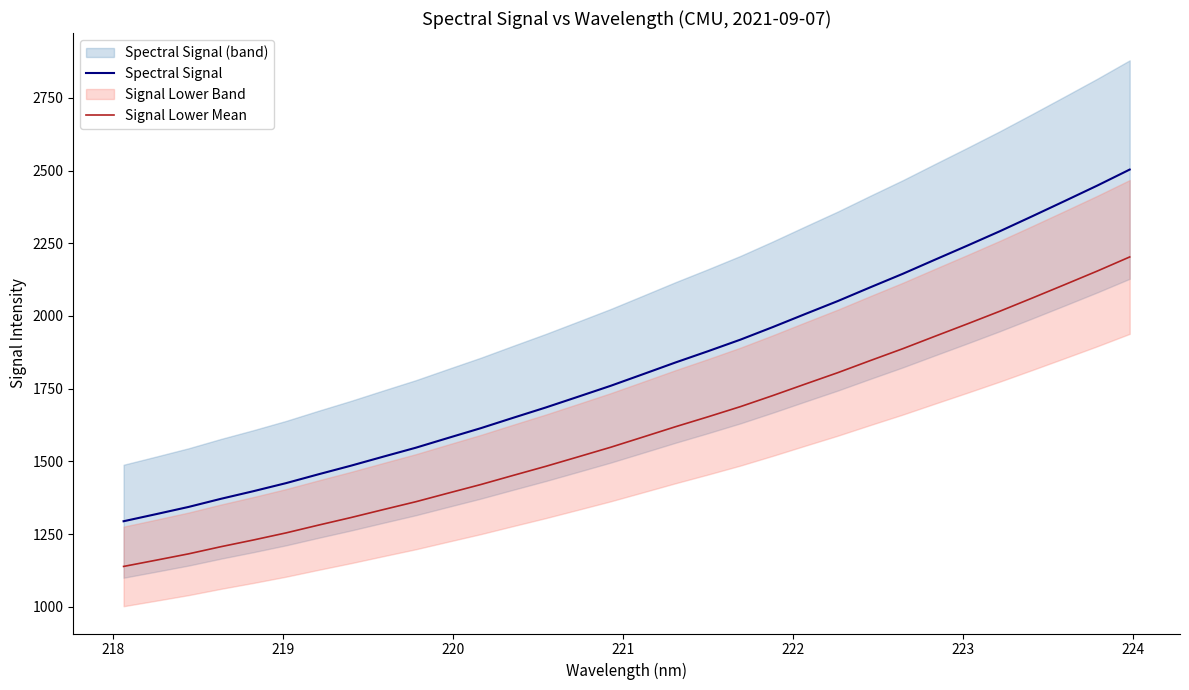

True or false: Signal Lower Mean and Spectral Signal intersect in this chart.

False